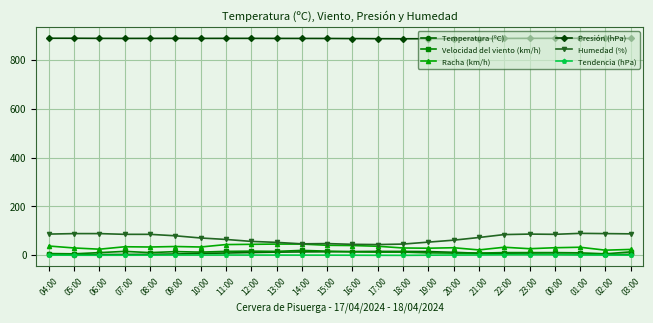

Which series has the largest total across all categories?

Presión (hPa)